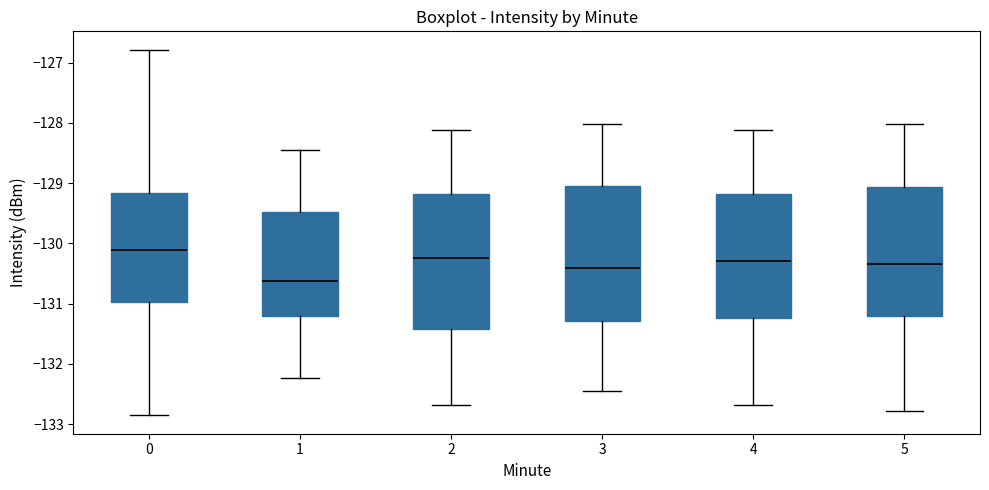

Reading left to right, read every box against the y-axis: the position of its median line, the range the box covers, and the ends of its whiskers. The values are not printed on the chart, so give them approximately, as read against the axis.

0: median -130.1, box -131.0 to -129.2, whiskers -132.9 to -126.8
1: median -130.6, box -131.2 to -129.5, whiskers -132.2 to -128.5
2: median -130.2, box -131.4 to -129.2, whiskers -132.7 to -128.1
3: median -130.4, box -131.3 to -129.0, whiskers -132.5 to -128.0
4: median -130.3, box -131.2 to -129.2, whiskers -132.7 to -128.1
5: median -130.3, box -131.2 to -129.1, whiskers -132.8 to -128.0